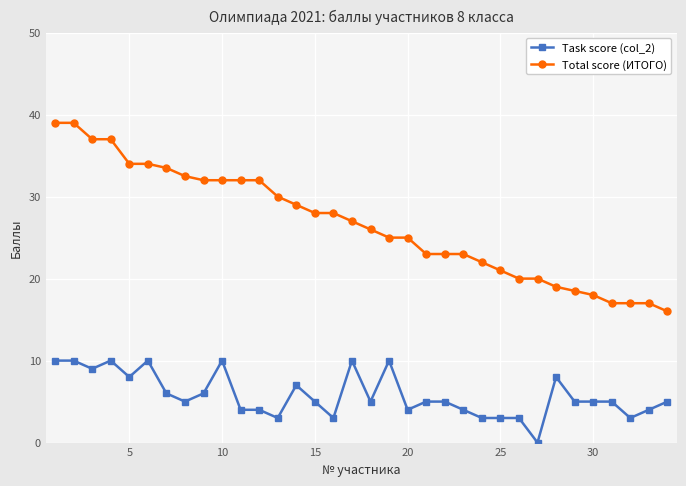

True or false: Total score (ИТОГО) and Task score (col_2) intersect in this chart.

False